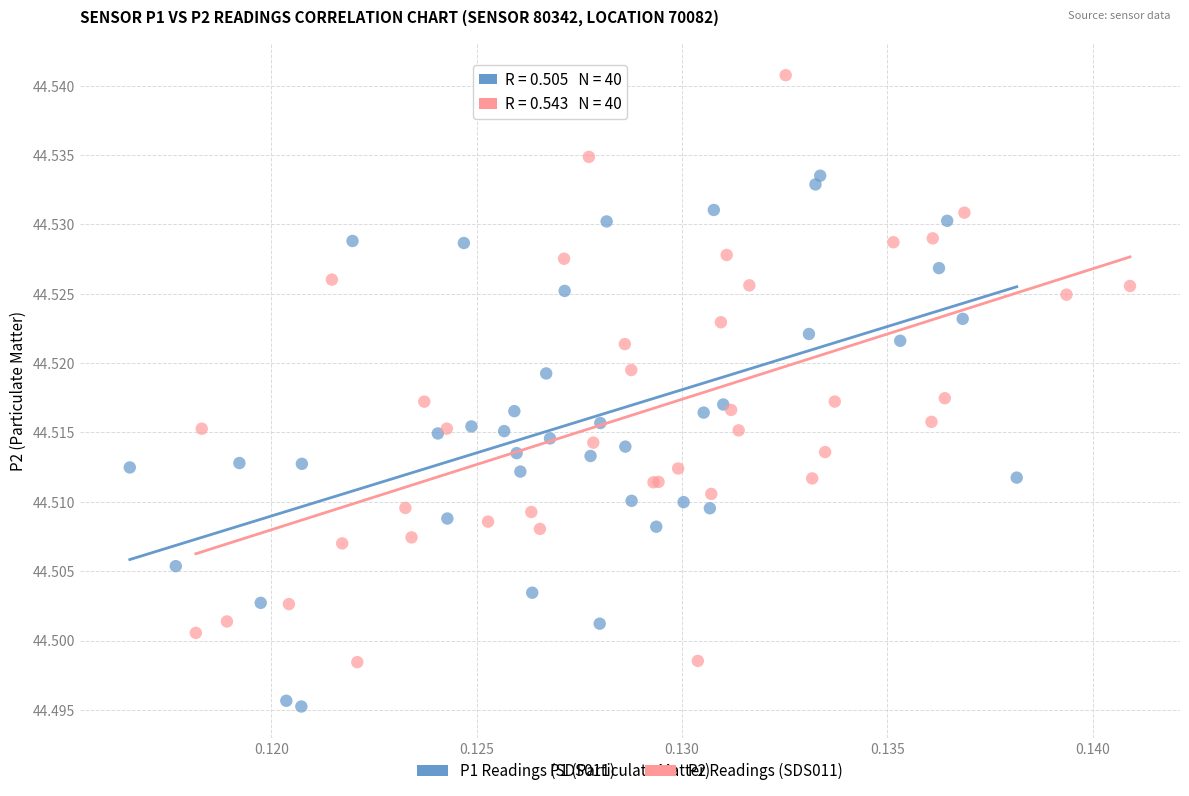

Which series contains the highest Y value?

P2 Readings (SDS011)